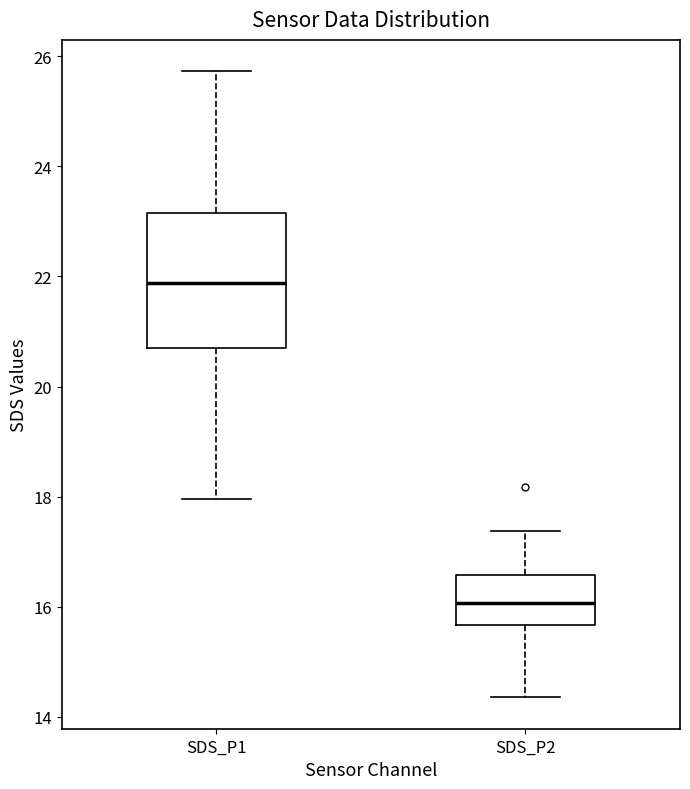

Which box has the lowest median line?

SDS_P2